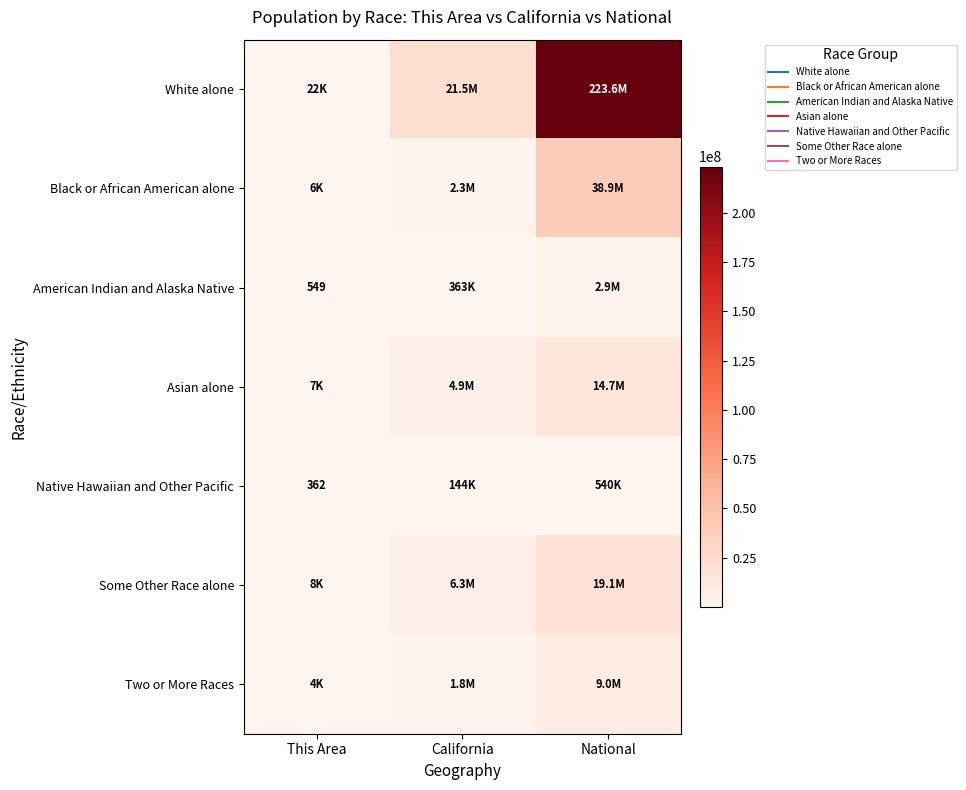

The value of Native Hawaiian and Other Pacific at This Area is 251. True or false?

False